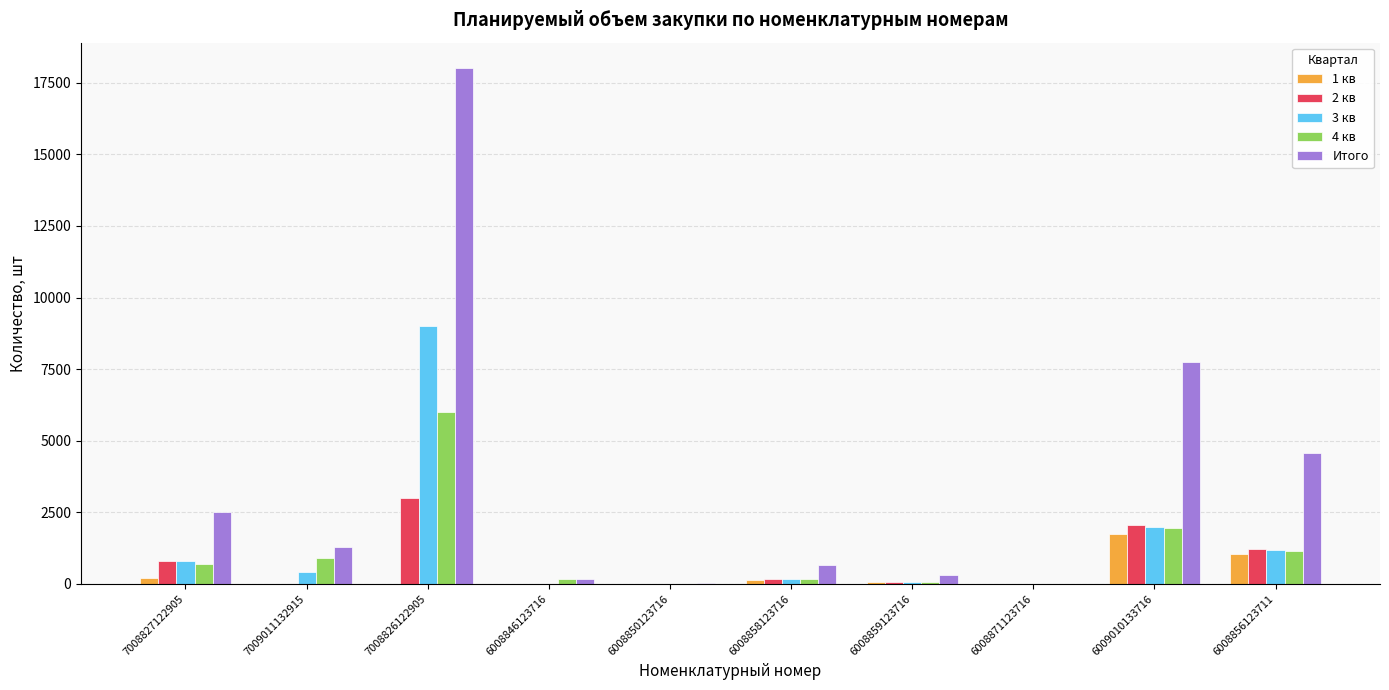

At which category does the chart reach its peak across all series?

7008826122905